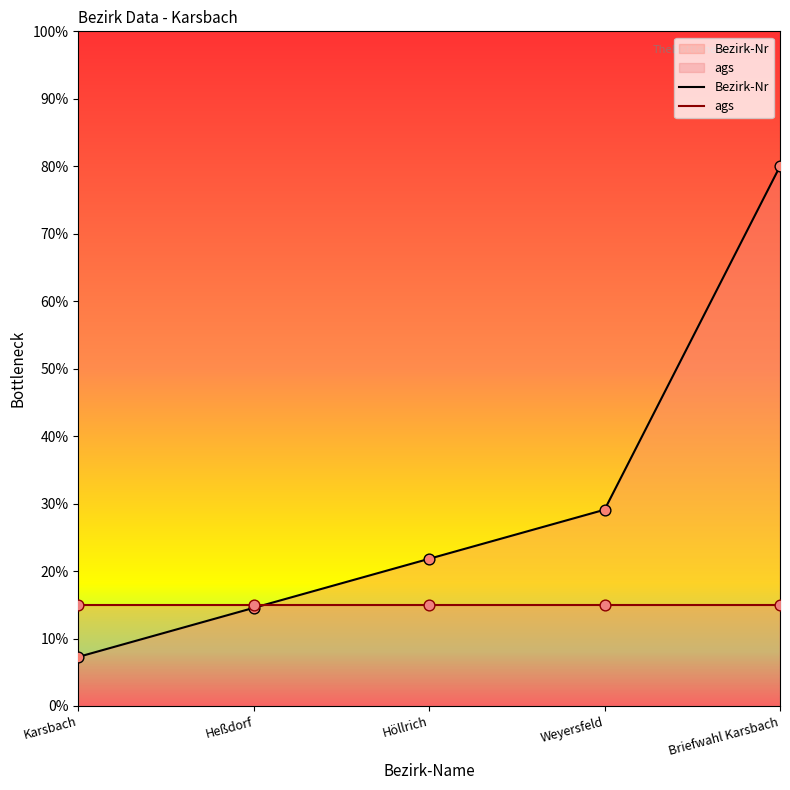

Which series contains the lowest Y value?

Bezirk-Nr